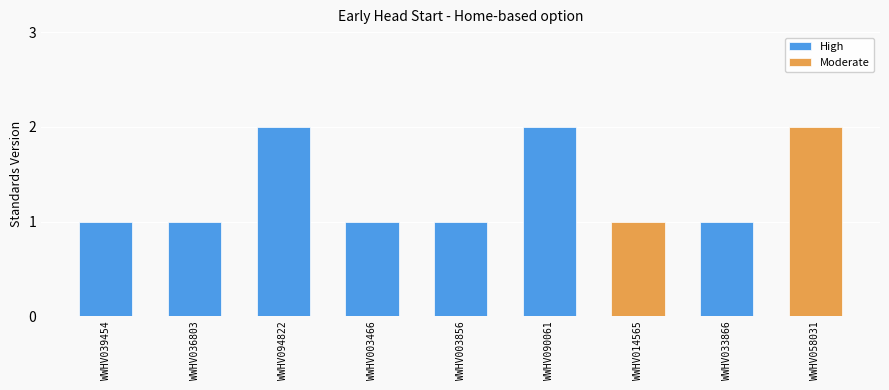

What is the change in value from WWHV003466 to WWHV090061?

+1